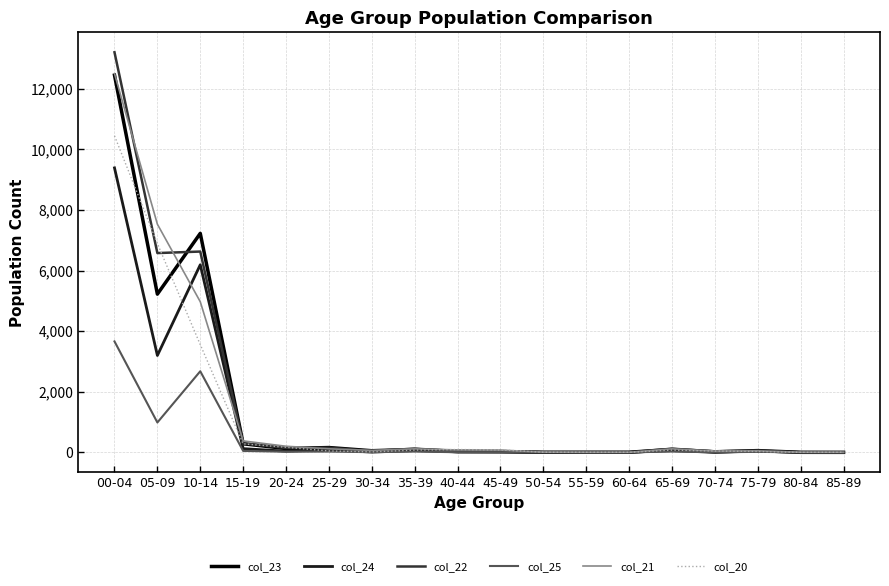

What is the sum of the col_24 values at 05-09 and 30-34?

3206